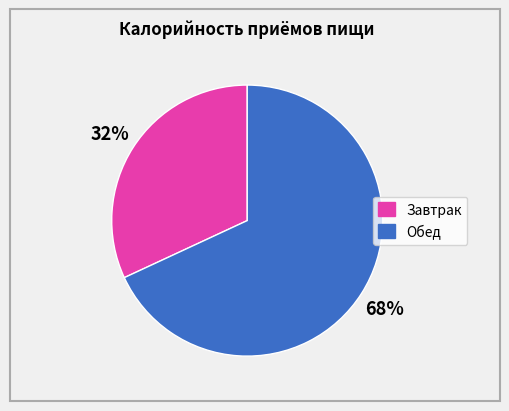

True or false: Завтрак accounts for 23% of the total.

False